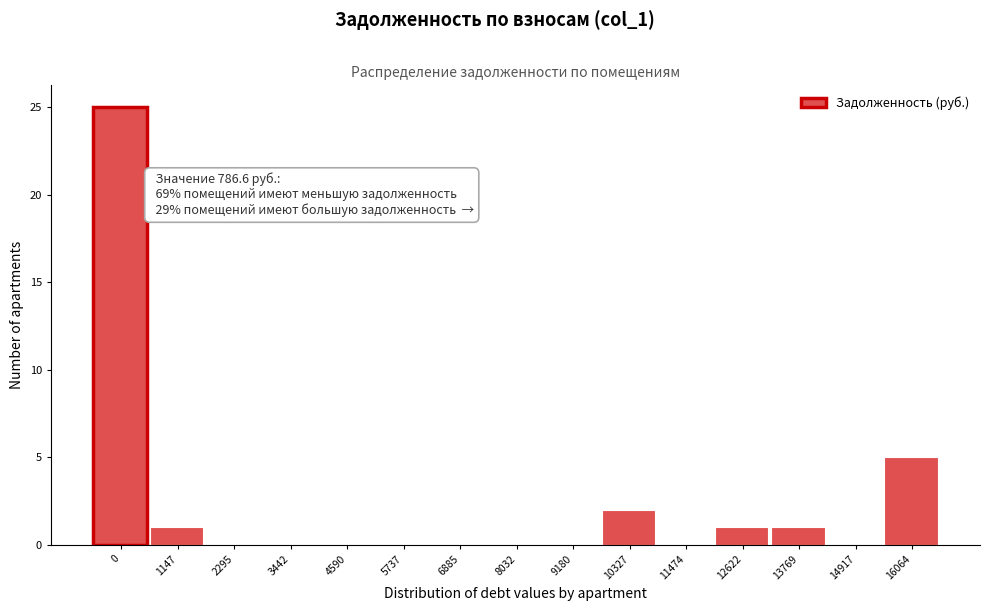

Reading right to left, transcribe all the data shown in this chart.

16064=5	14917=0	13769=1	12622=1	11474=0	10327=2	9180=0	8032=0	6885=0	5737=0	4590=0	3442=0	2295=0	1147=1	0=25